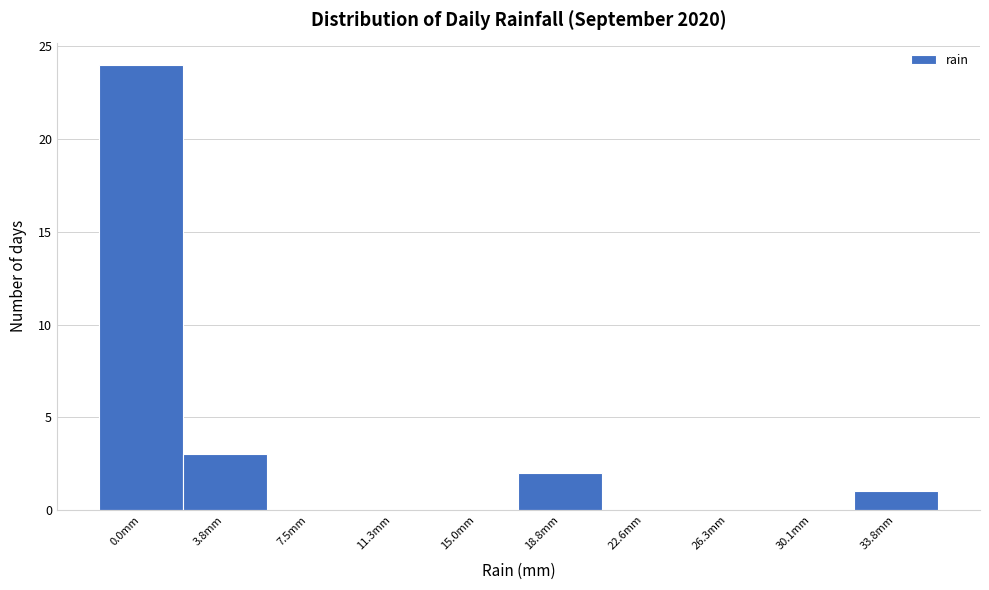

Reading right to left, extract all data points from this chart.

33.8mm=1	30.1mm=0	26.3mm=0	22.6mm=0	18.8mm=2	15.0mm=0	11.3mm=0	7.5mm=0	3.8mm=3	0.0mm=24